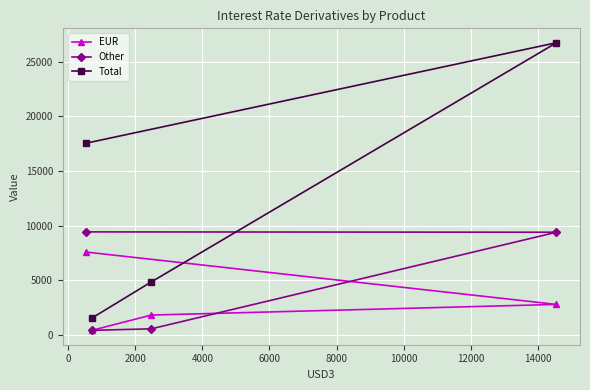

What is the difference between the maximum and minimum values in the EUR series?

7152